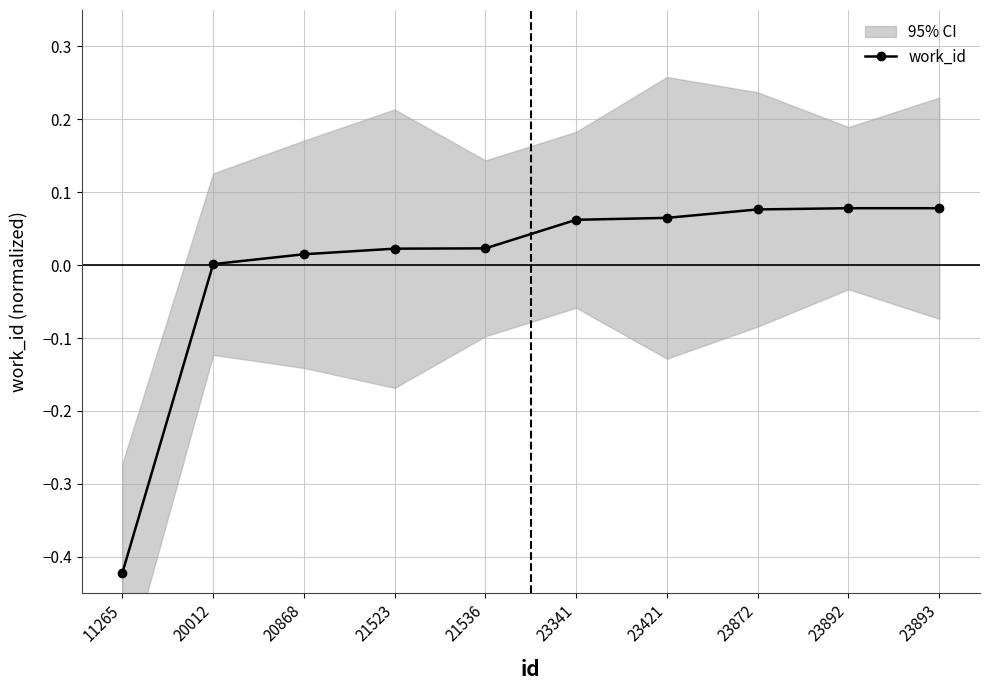

Reading left to right, transcribe all the data shown in this chart.

11265=-0.4	20012=0.0	20868=0.0	21523=0.0	21536=0.0	23341=0.1	23421=0.1	23872=0.1	23892=0.1	23893=0.1